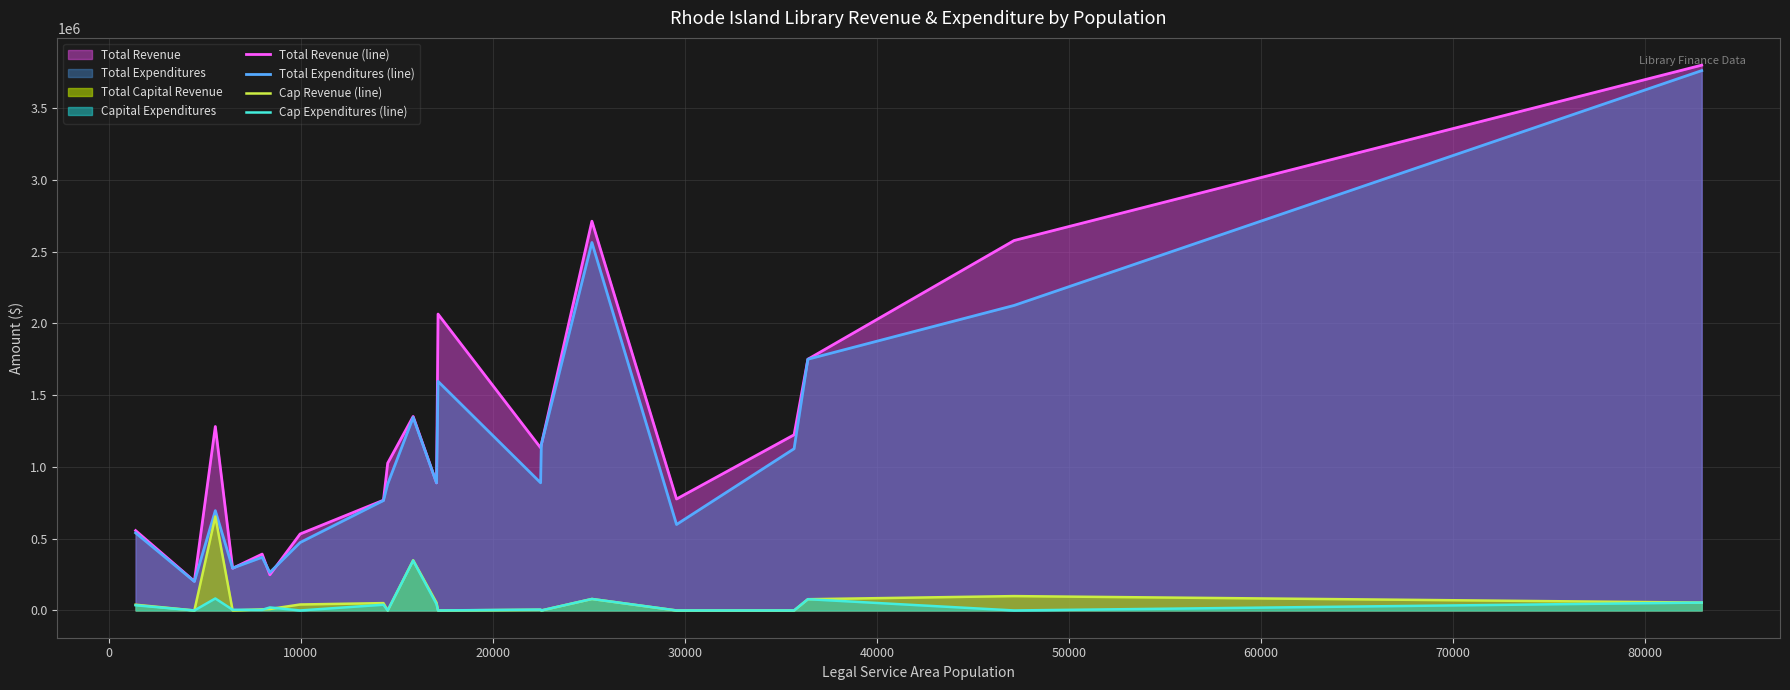

What is the highest value of the Cap Revenue (line) series?

655000.0